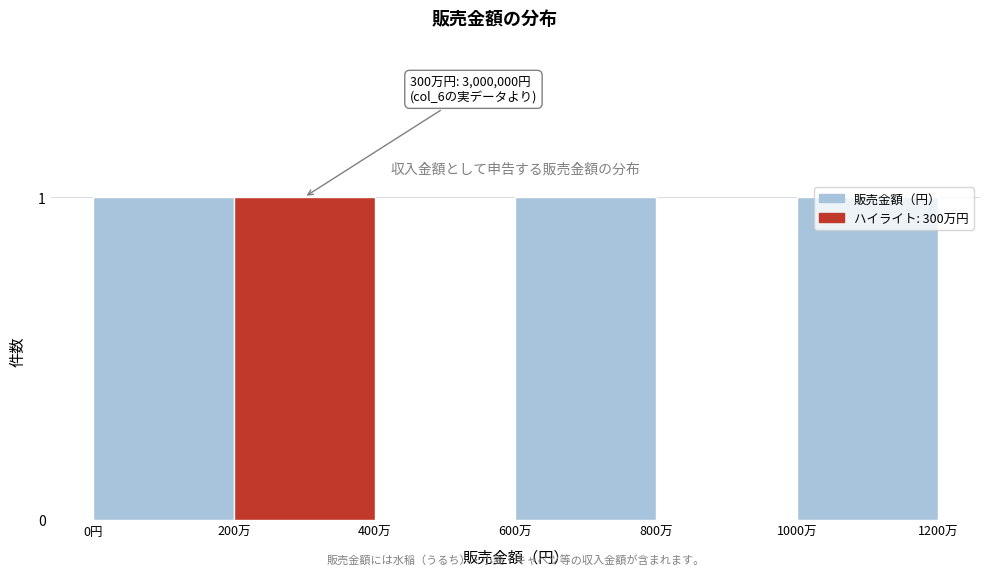

The chart shows a value of 1 at 200万. True or false?

True